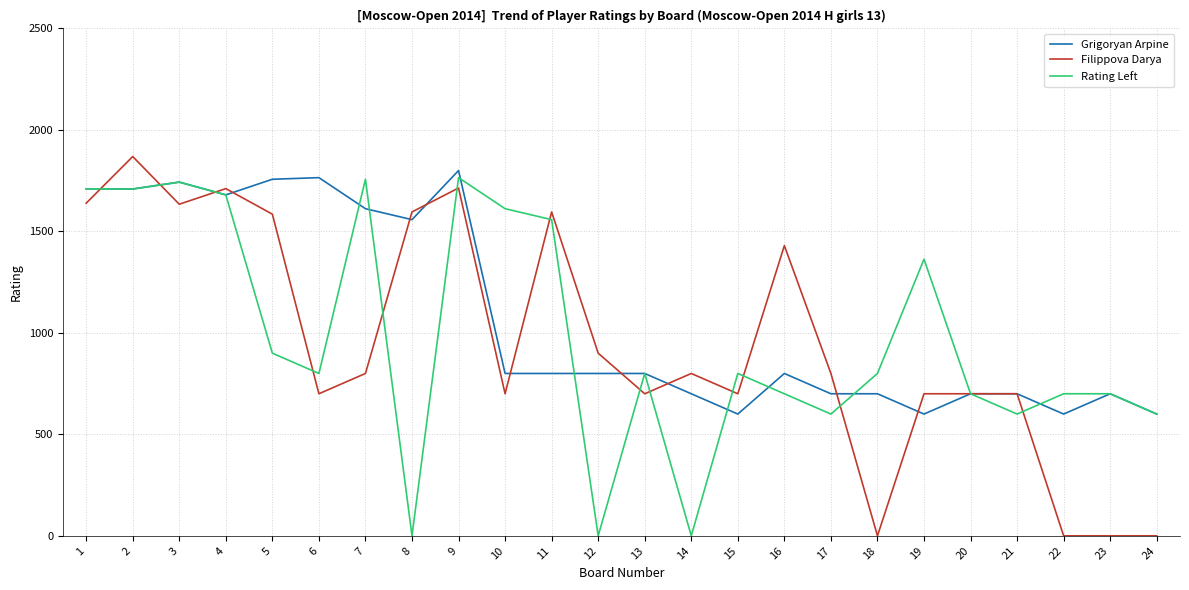

What are all the series names shown in the legend?

Grigoryan Arpine, Filippova Darya, Rating Left